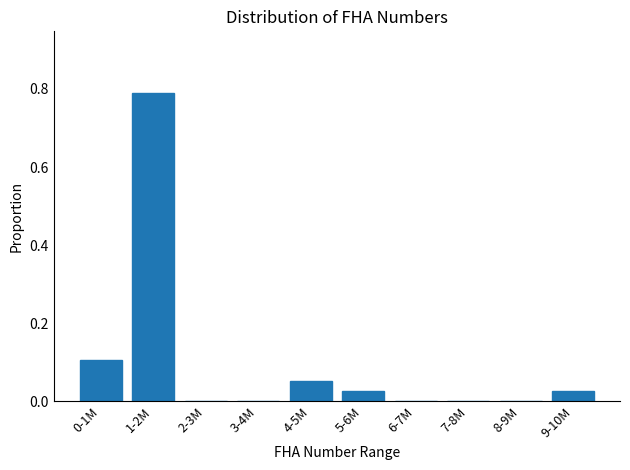

At which category does the chart reach its peak across all series?

1-2M